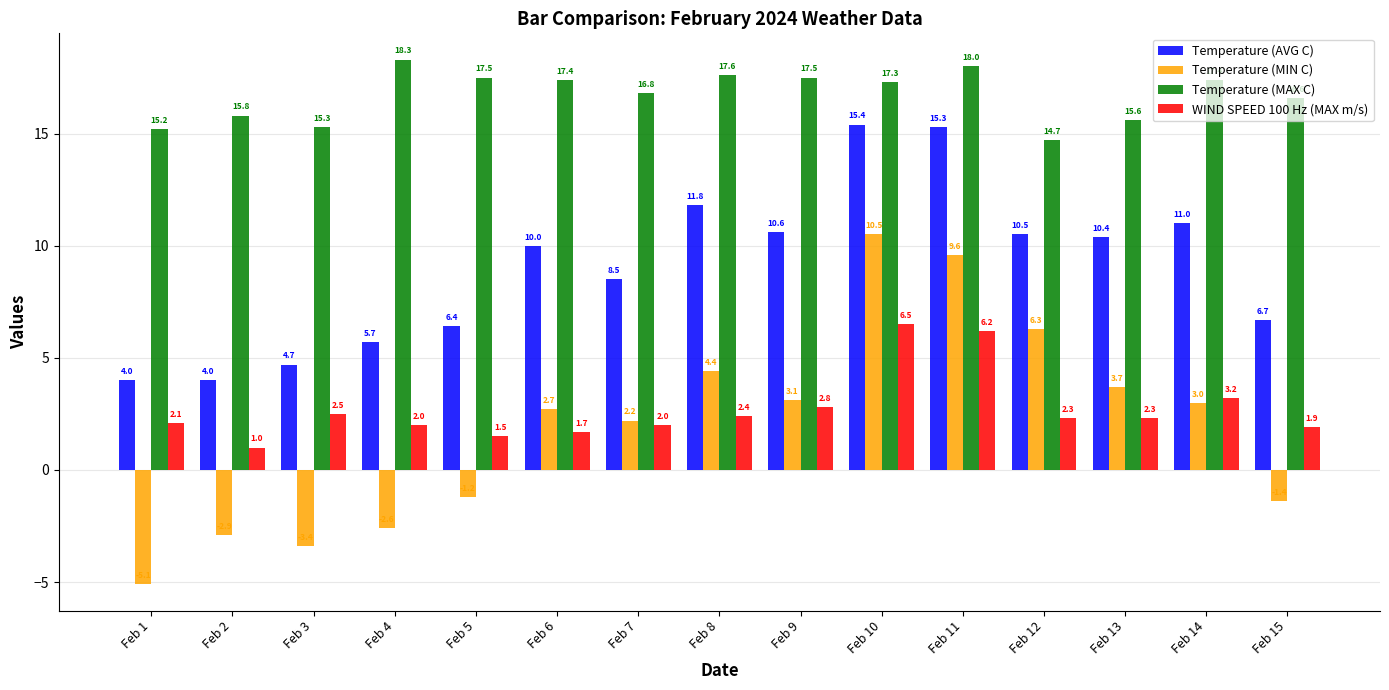

What are all the series names shown in the legend?

Temperature (AVG C), Temperature (MIN C), Temperature (MAX C), WIND SPEED 100 Hz (MAX m/s)